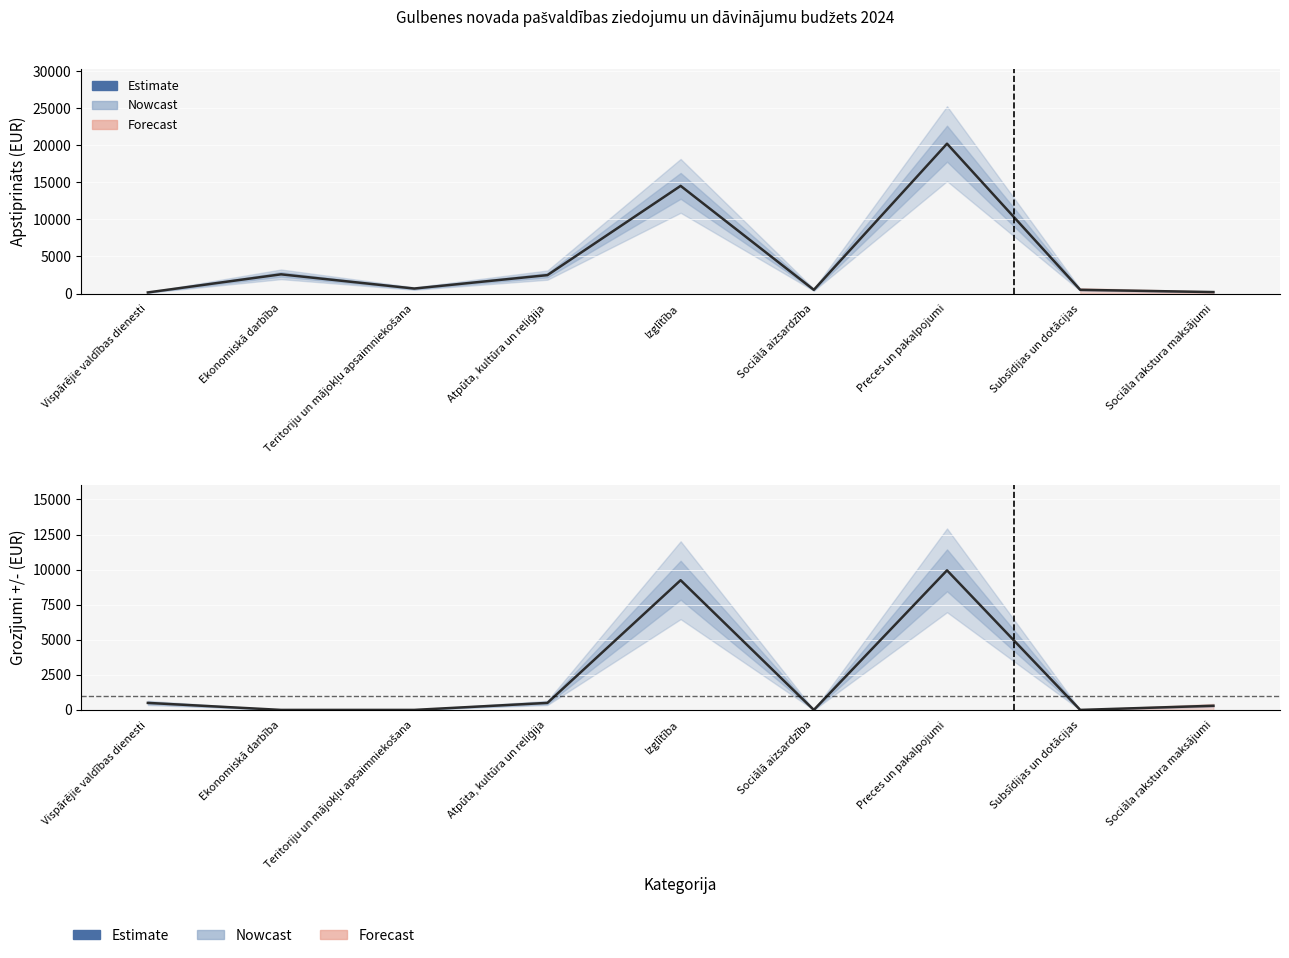

Is the value of Apstiprināts 2024. gadam at Sociāla rakstura maksājumi greater than the value of Grozījumi (+/-) at Sociālā aizsardzība?

Yes